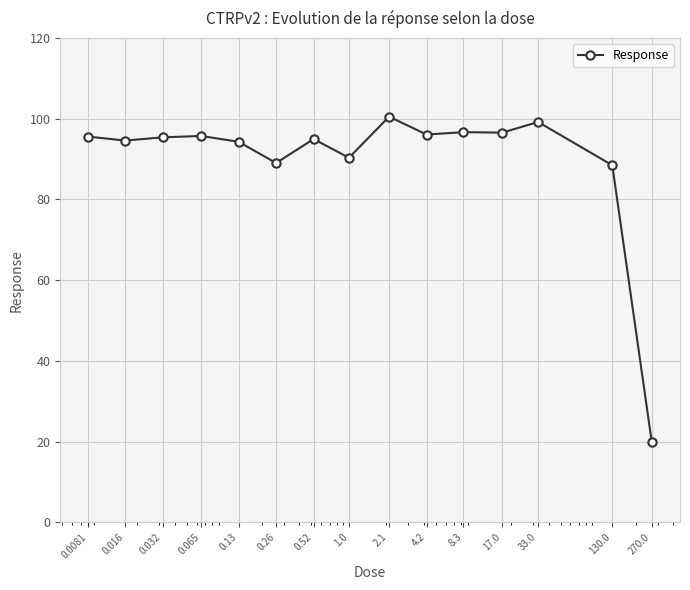

What is the average value?

89.8